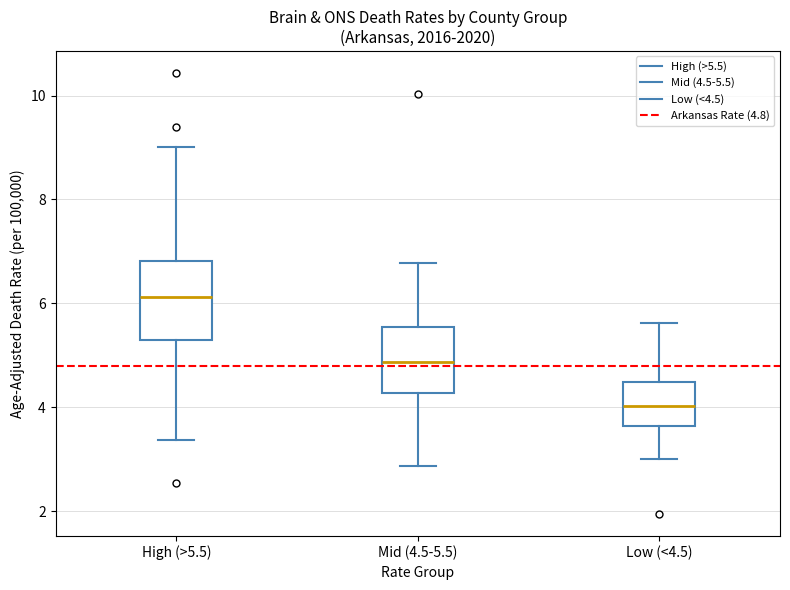

Reading left to right, transcribe this box plot: for each box, give where its median line is, the range the box spans, and where its two whiskers end, as read against the y-axis. The values are not printed on the chart, so give them approximately, as read against the axis.

High (>5.5): median 6.2, box 5.2 to 6.8, whiskers 3.4 to 9.0
Mid (4.5-5.5): median 4.8, box 4.2 to 5.6, whiskers 2.8 to 6.8
Low (<4.5): median 4.0, box 3.6 to 4.4, whiskers 3.0 to 5.6